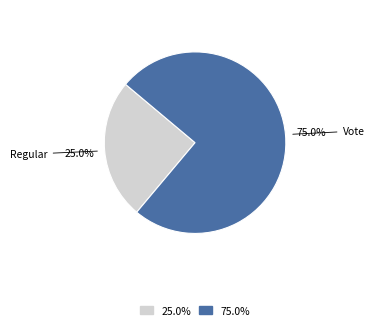

Is there any slice that represents more than half of the pie?

Yes